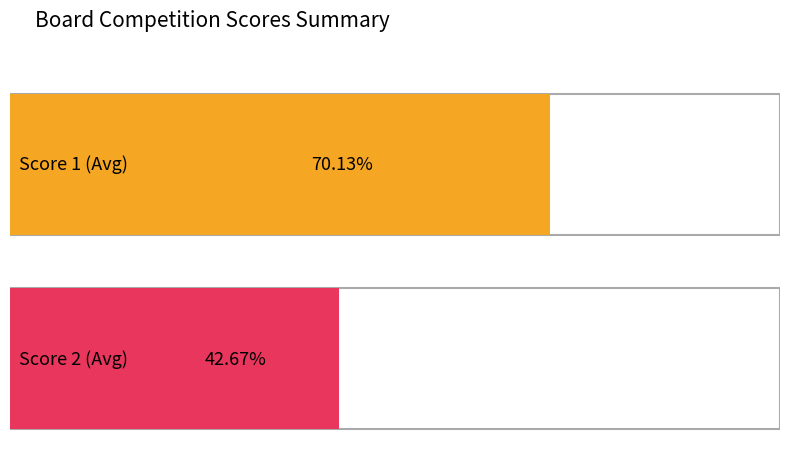

Does the chart contain any negative values?

No